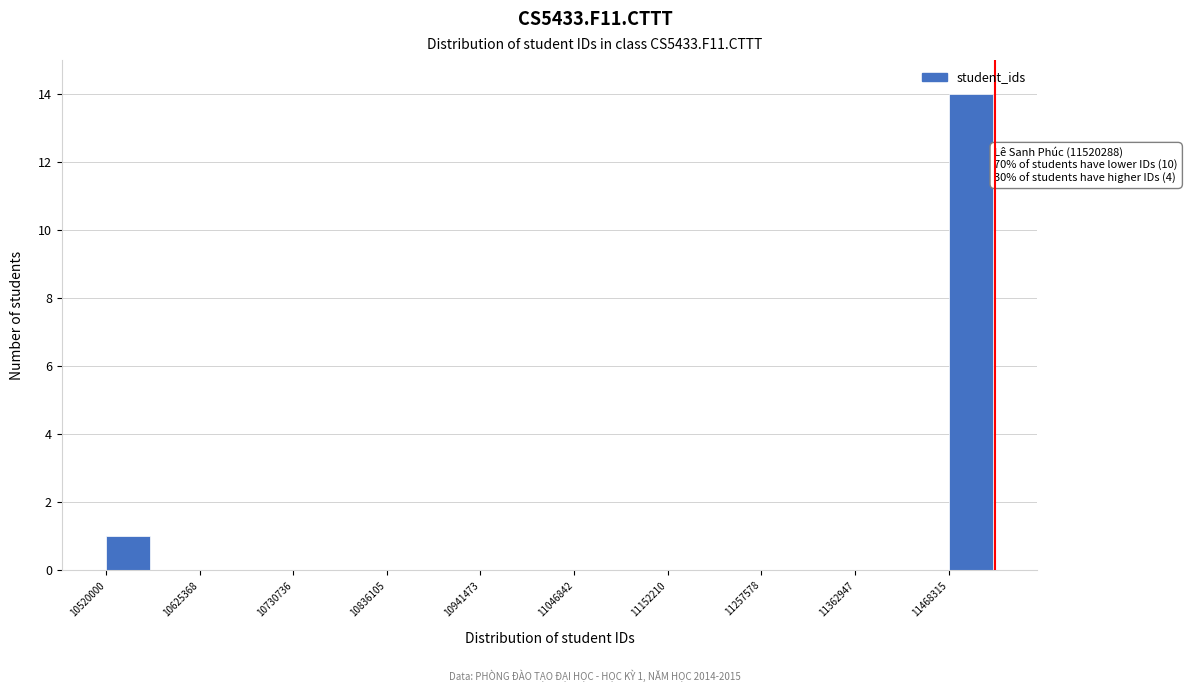

Read against the x-axis, roughly where is the centre of the tallest bar?

11500000